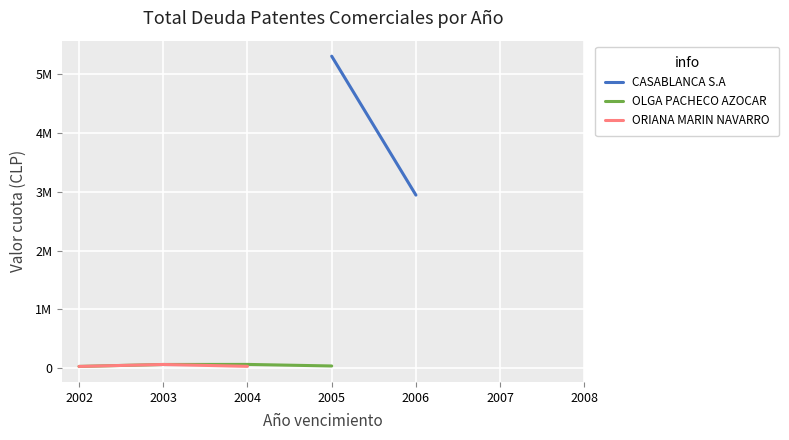

How many categories are shown in the chart?

7